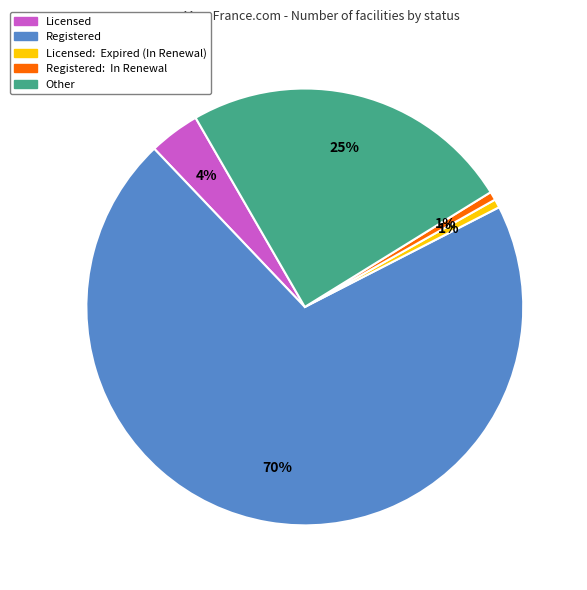

To the nearest percent, what is the average slice percentage?

20%